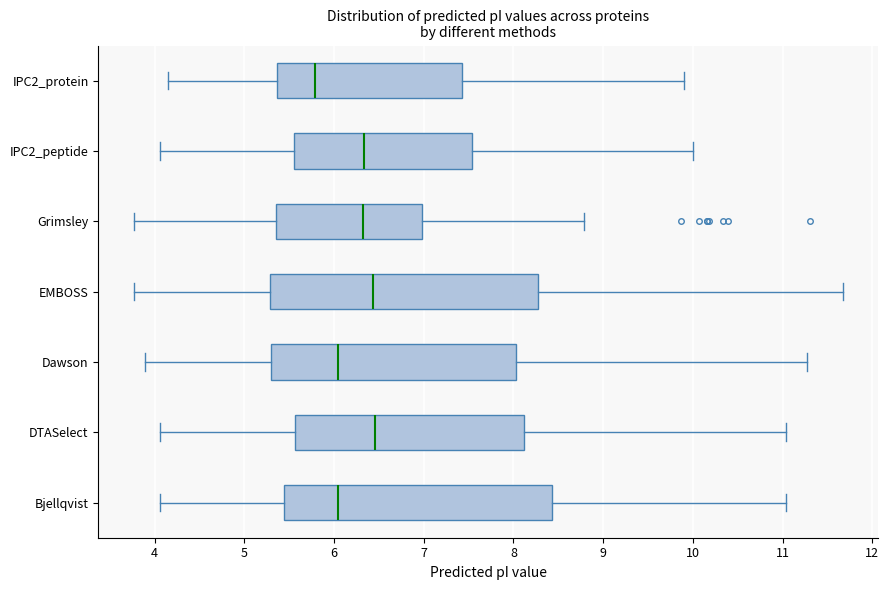

Which box has the furthest to the left median line?

IPC2_protein